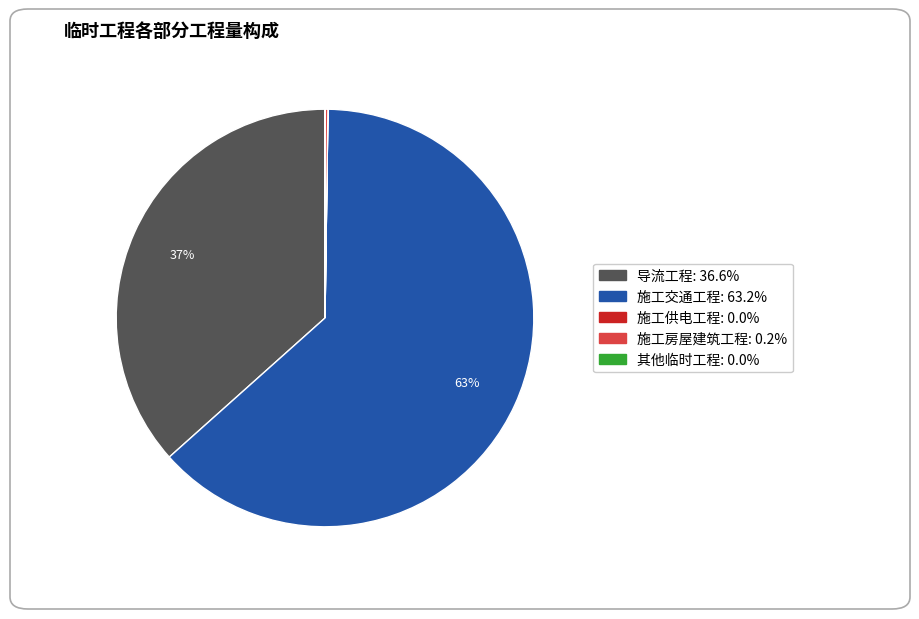

To the nearest percent, what percentage of the pie is 施工交通工程?

63%